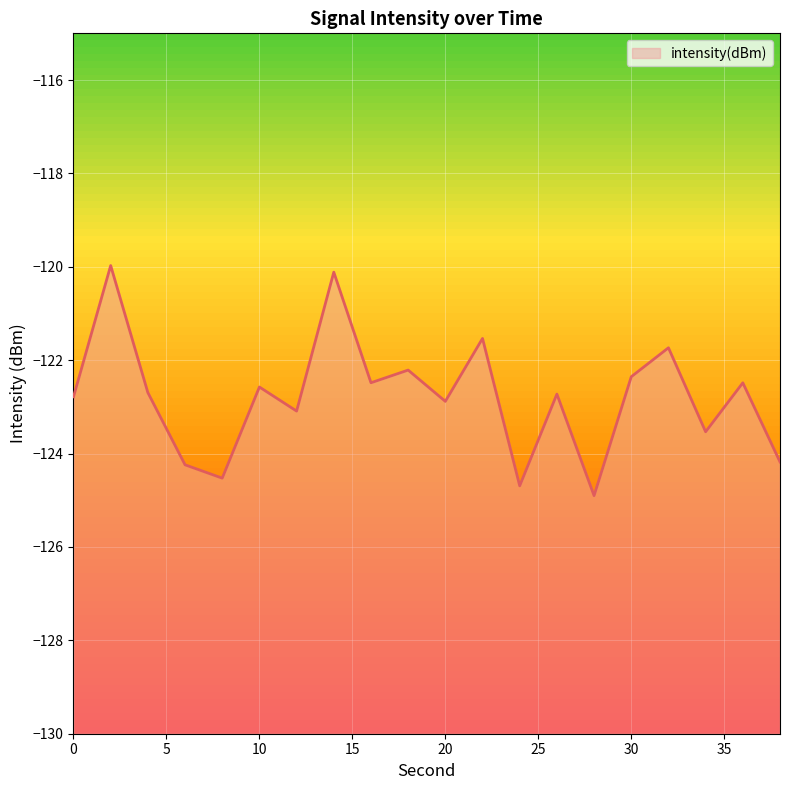

Where does the data first go above -122?

2